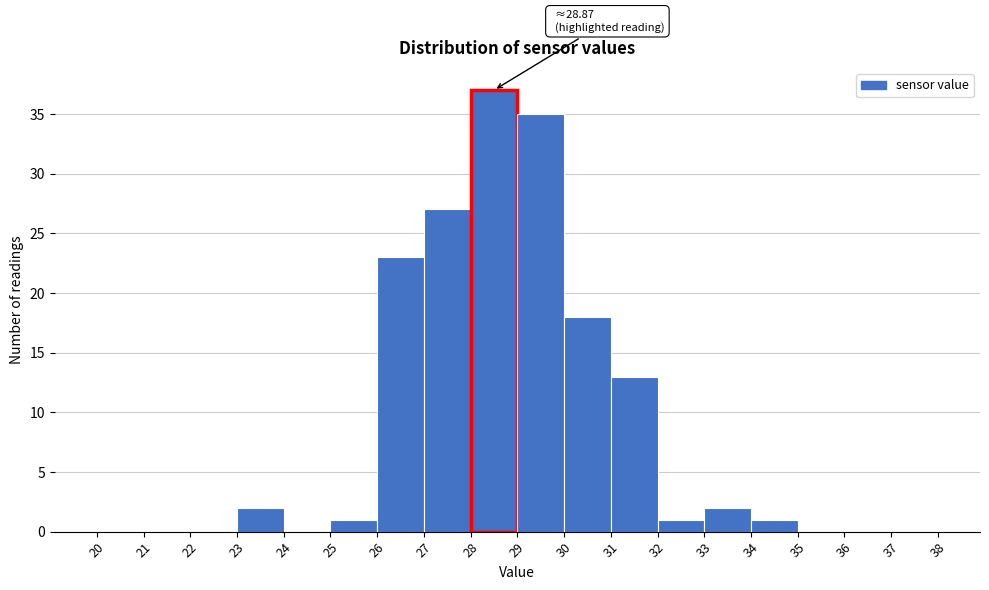

Over which range of the x-axis is the bar tallest?

28 to 29